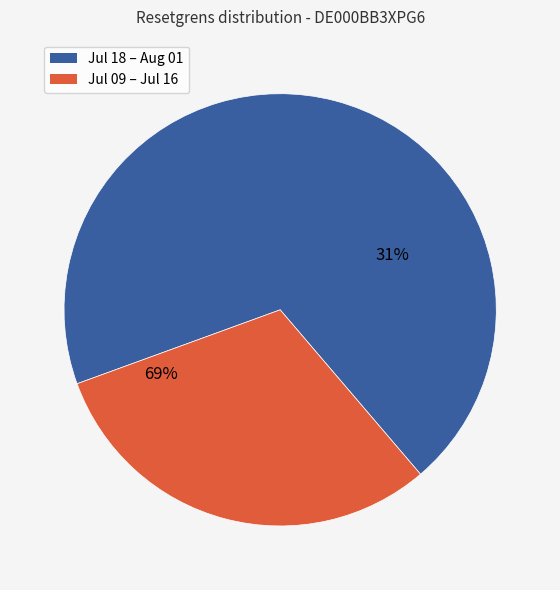

Is 2025-07-23 the majority of the pie?

No